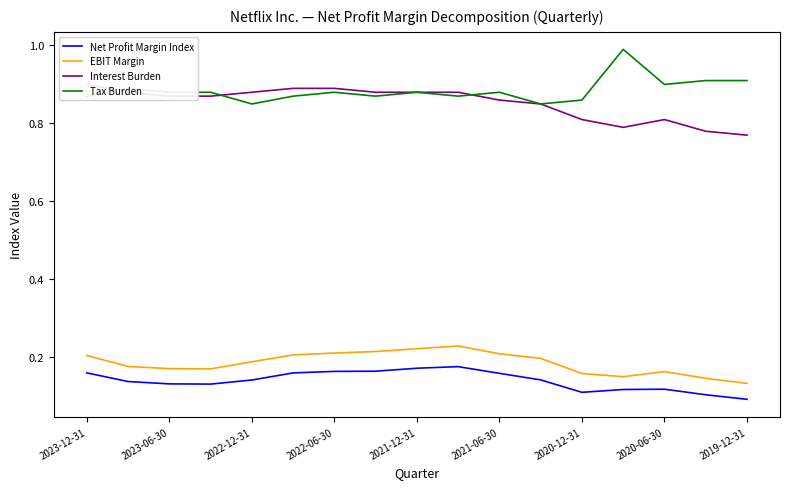

What is the greatest value displayed?

1.0